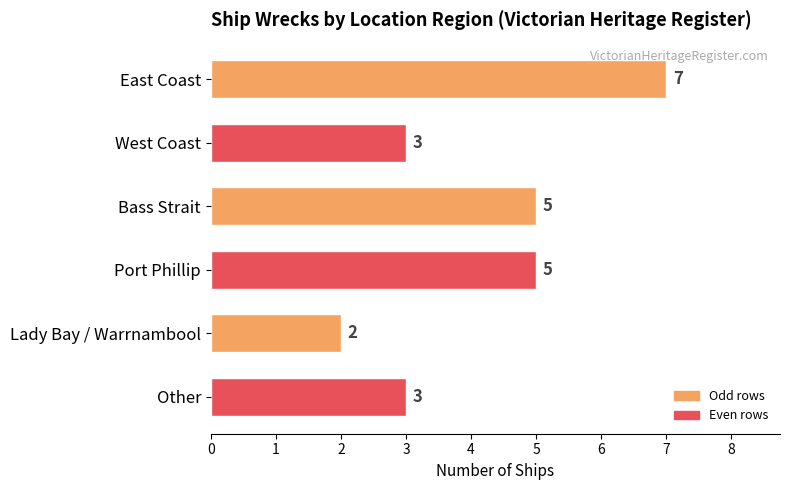

What is the change in value from East Coast to Lady Bay / Warrnambool?

-5